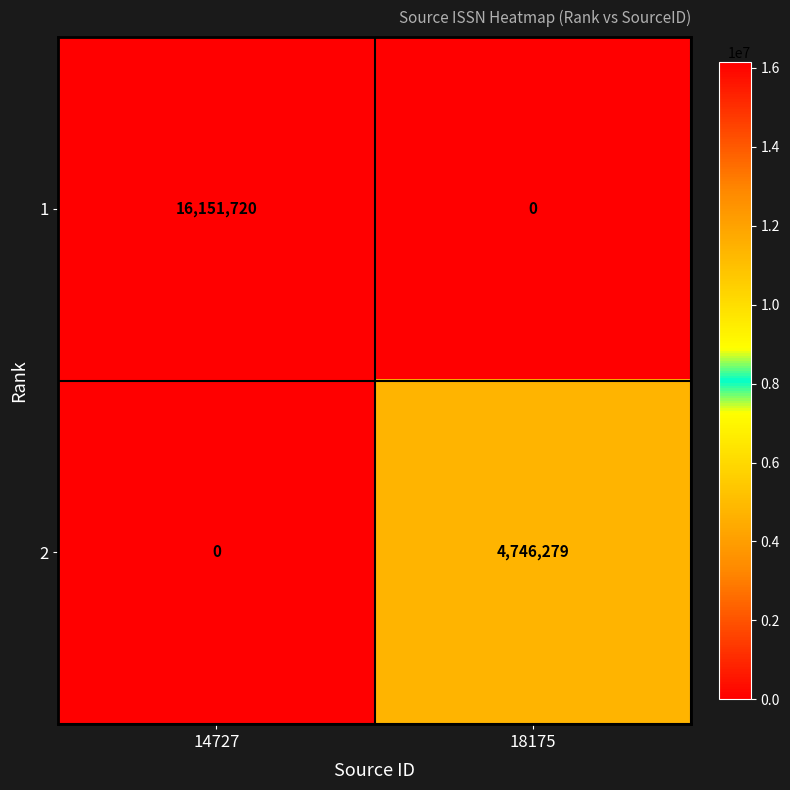

What is the difference between the maximum and minimum values in the 1 series?

16151720